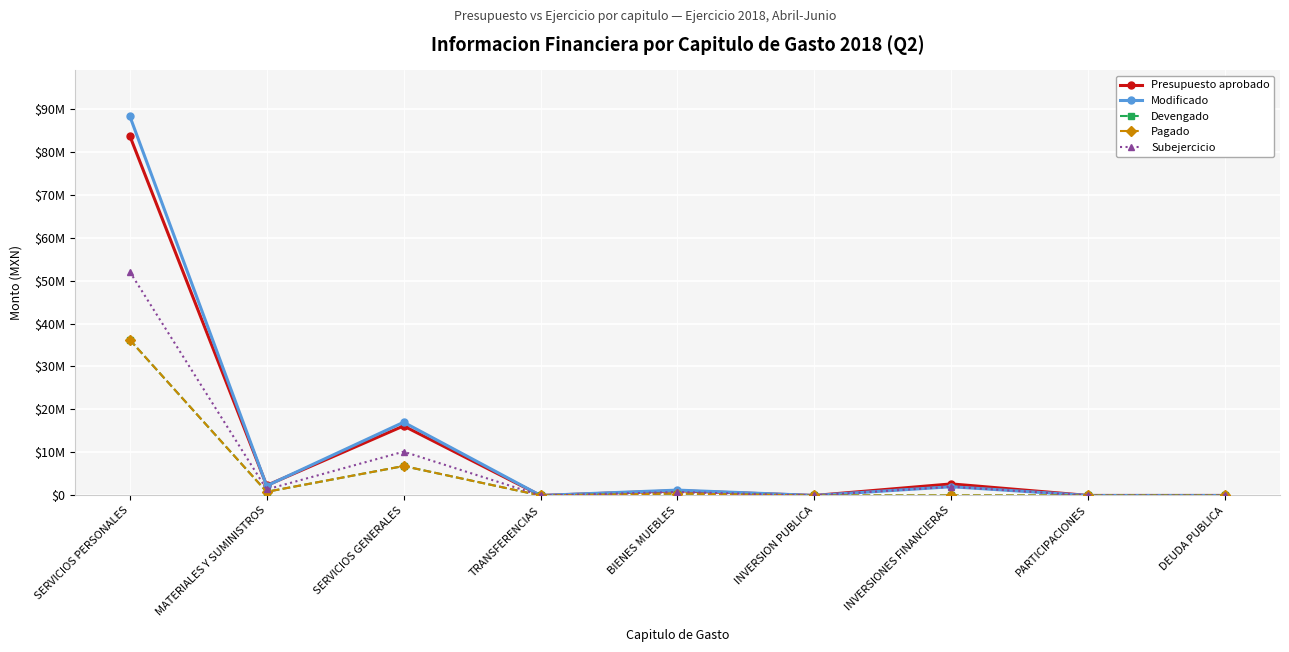

Which series has the widest spread of values?

Modificado